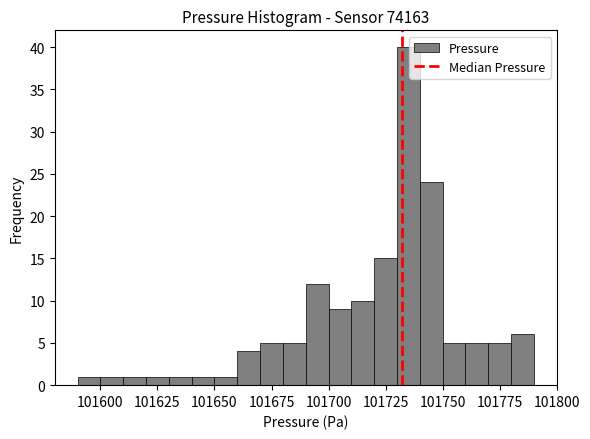

Around what value on the x-axis is the tallest bar? Give the approximate position of its centre, as read against the axis.

101735